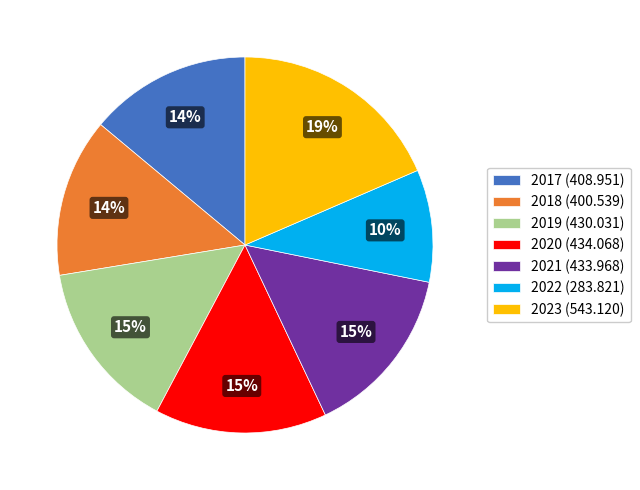

Count the number of slices in the pie.

7